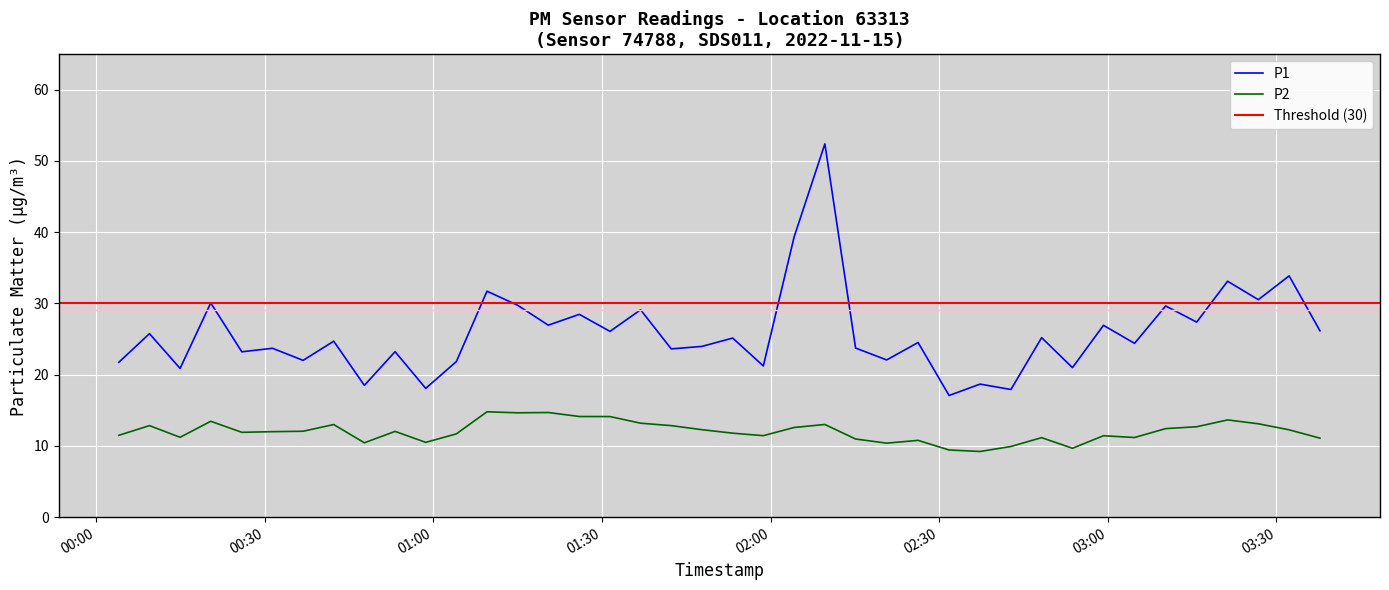

In P1, how many points are lower than both neighbors (excluding endpoints)?

16